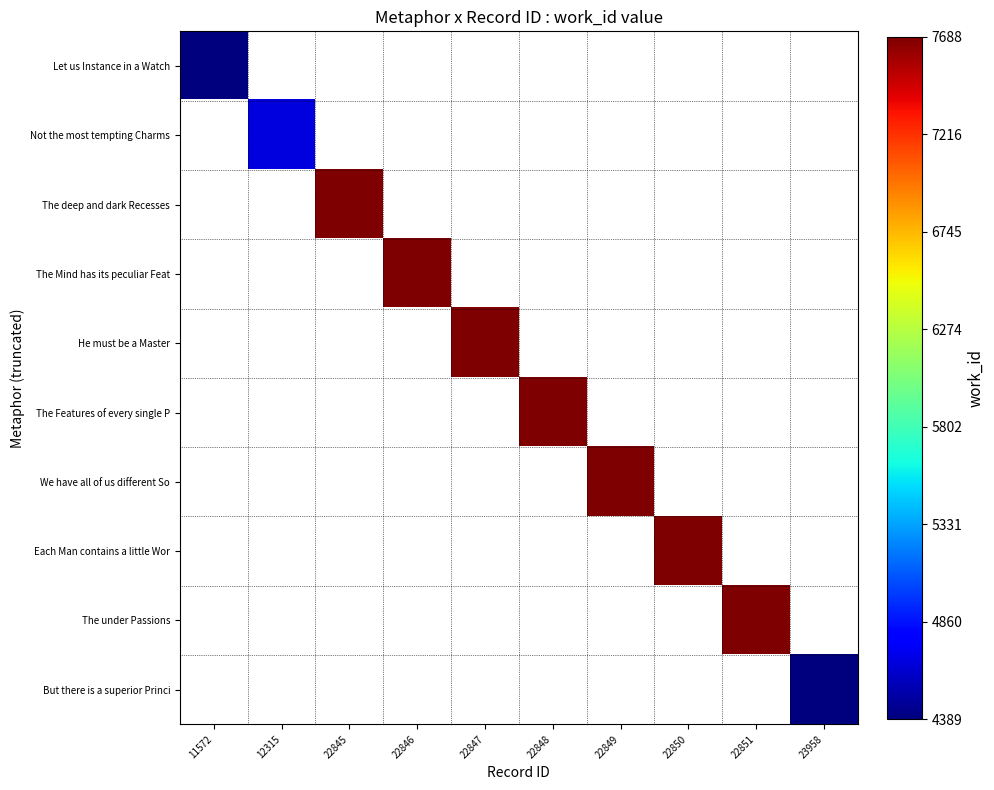

At which category does the chart reach its minimum across all series?

11572